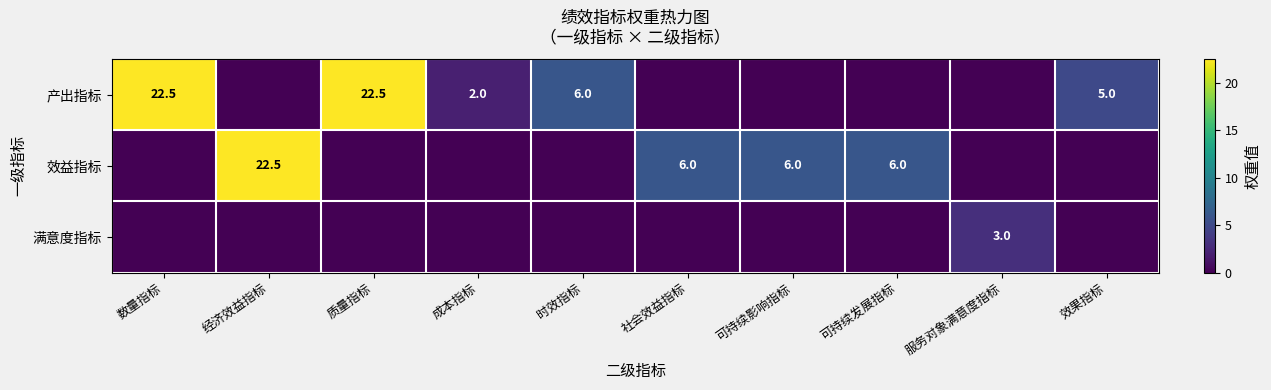

What is the difference between the highest and lowest values at 服务对象满意度指标?

3.0